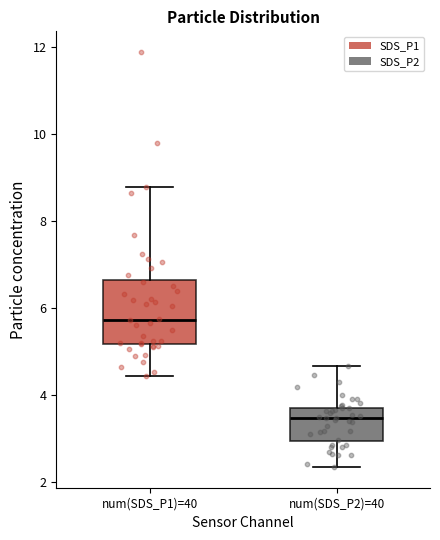

Reading left to right, read every box against the y-axis: the position of its median line, the range the box covers, and the ends of its whiskers. The values are not printed on the chart, so give them approximately, as read against the axis.

num(SDS_P1)=40: median 5.8, box 5.2 to 6.6, whiskers 4.4 to 8.8
num(SDS_P2)=40: median 3.4, box 3.0 to 3.8, whiskers 2.4 to 4.6